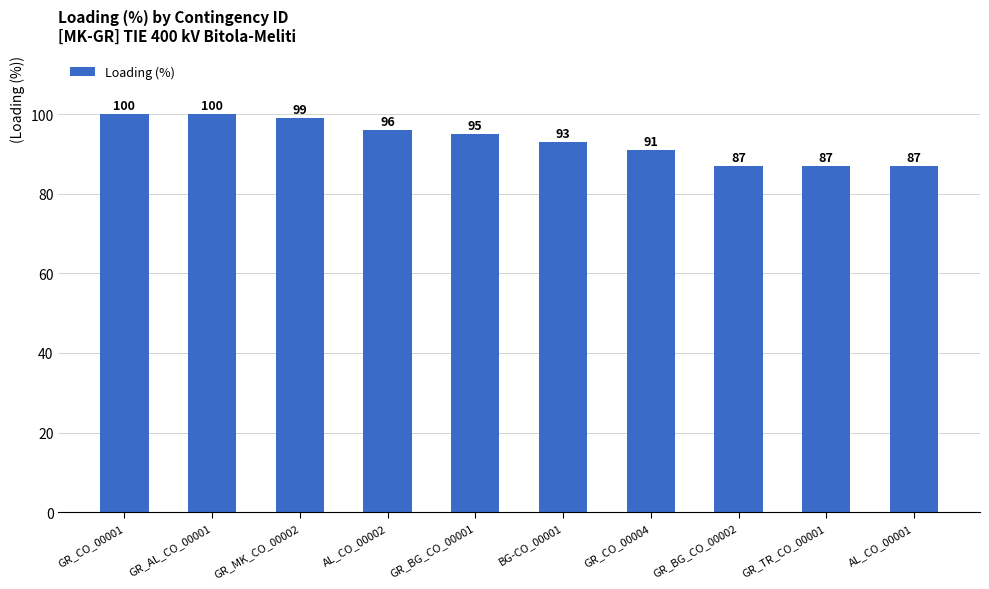

The chart shows a value of 100 at GR_CO_00001. True or false?

True